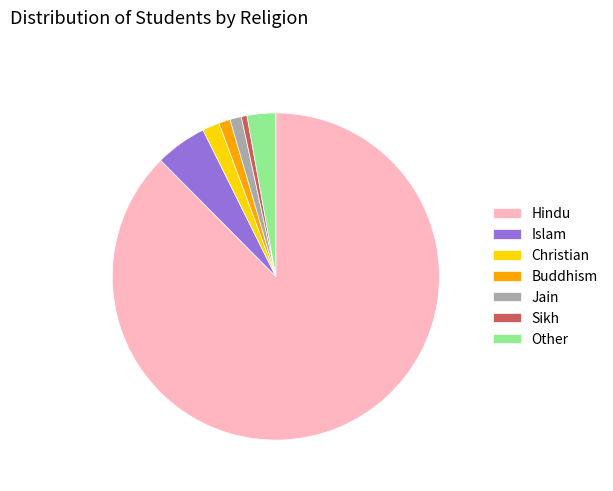

Approximately how many times larger is the value at Islam compared to Other?

1.8